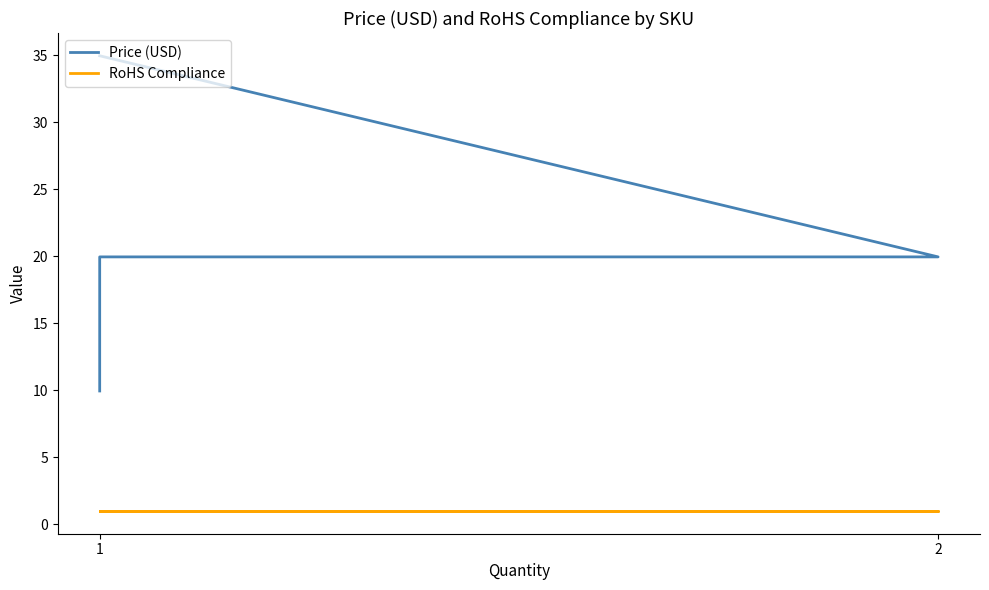

True or false: RoHS Compliance has a value of 1.5 at 1.

False